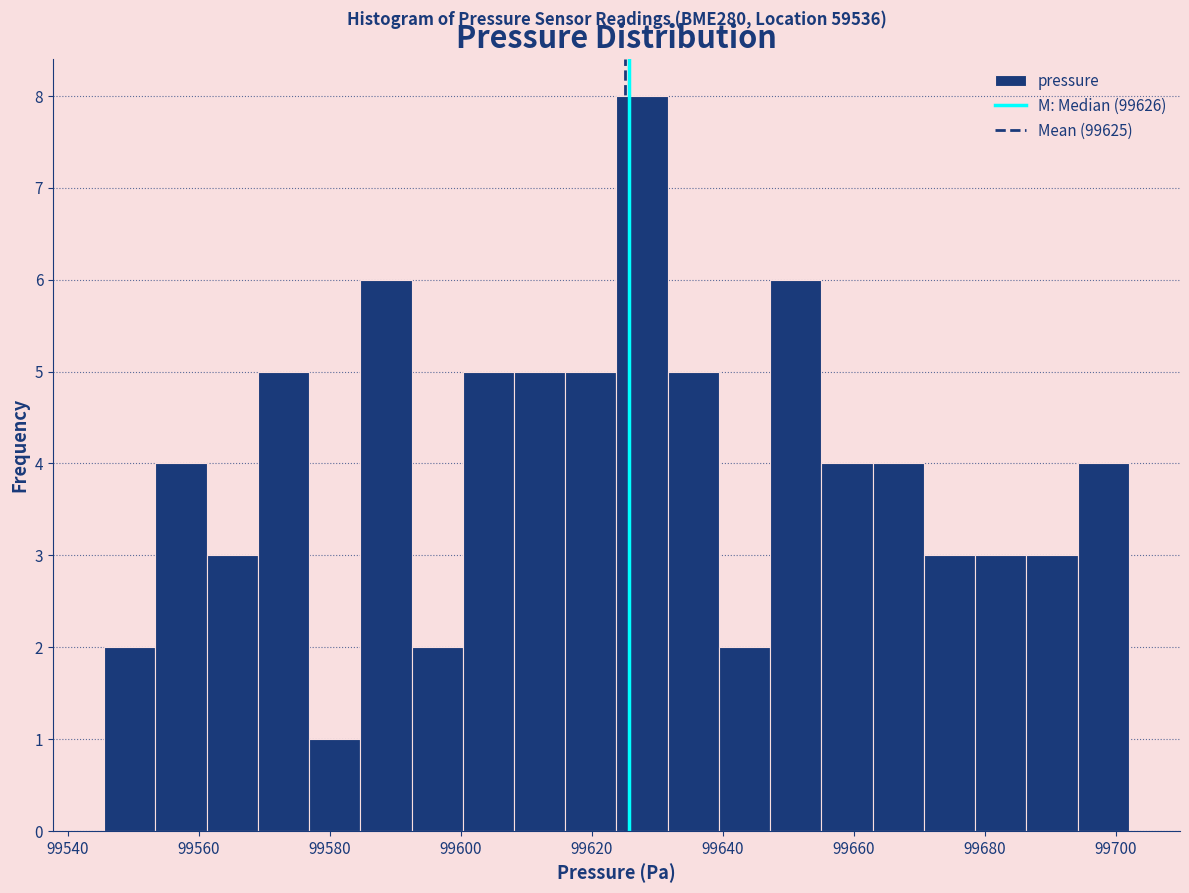

Read against the x-axis, roughly where is the centre of the tallest bar?

99628